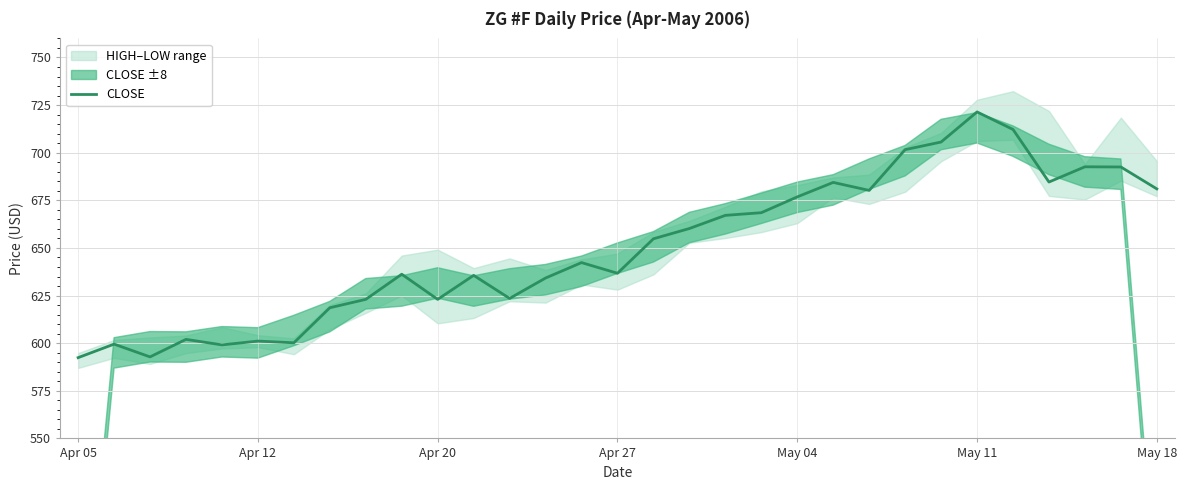

The CLOSE series shows 914.2 at Apr 27. True or false?

False